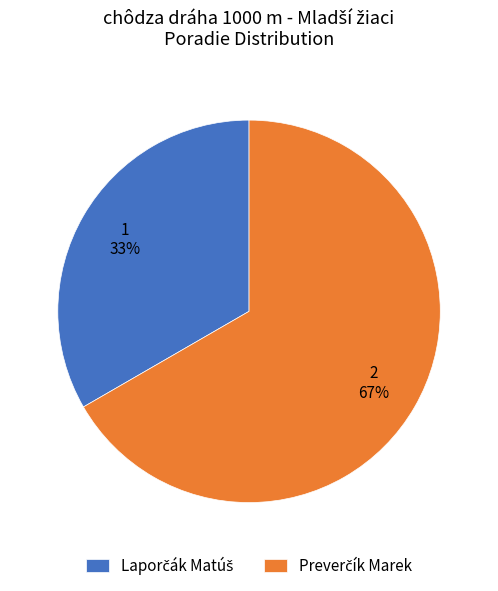

To the nearest percent, what is the average slice percentage?

50%